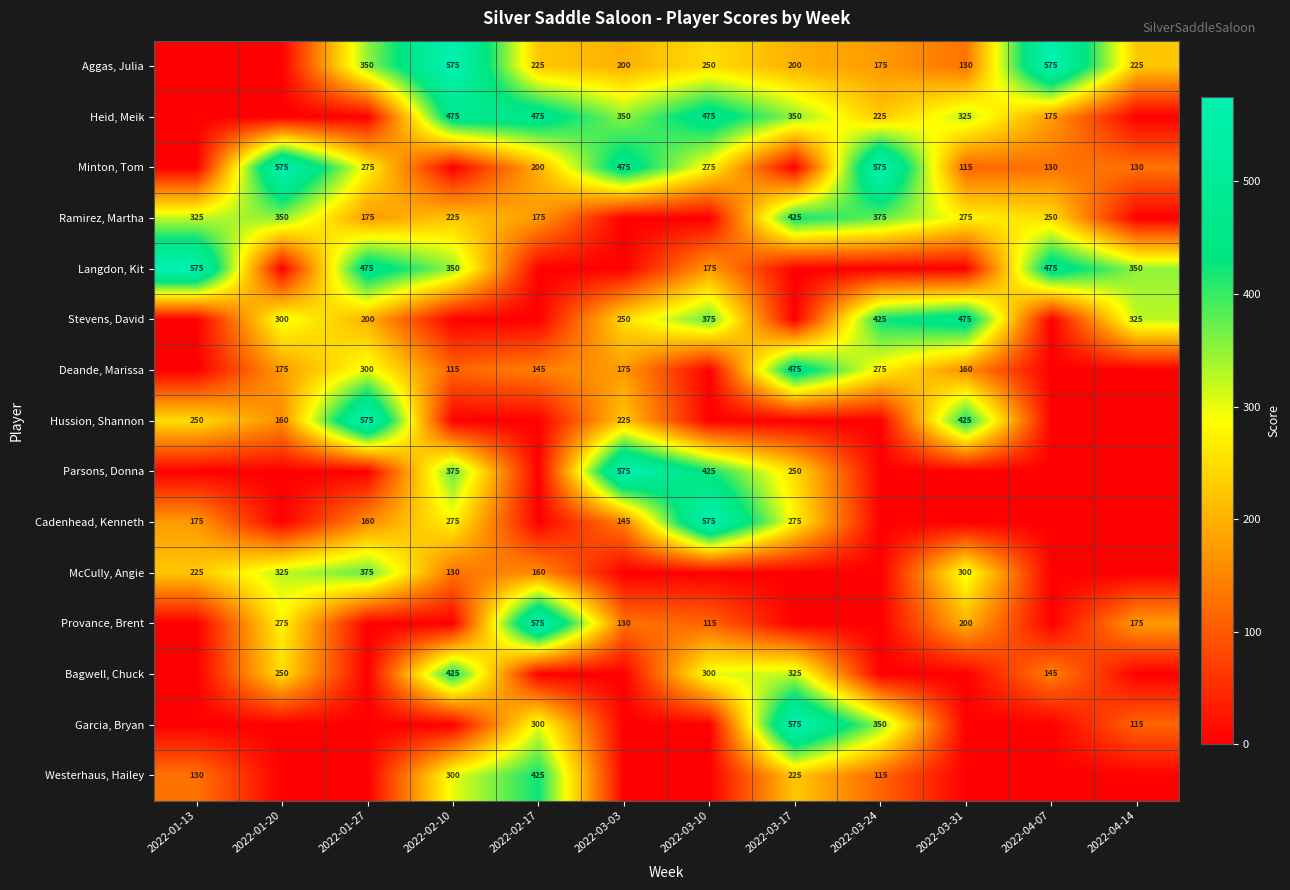

True or false: Deande, Marissa has a value of 175 at 2022-03-03.

True